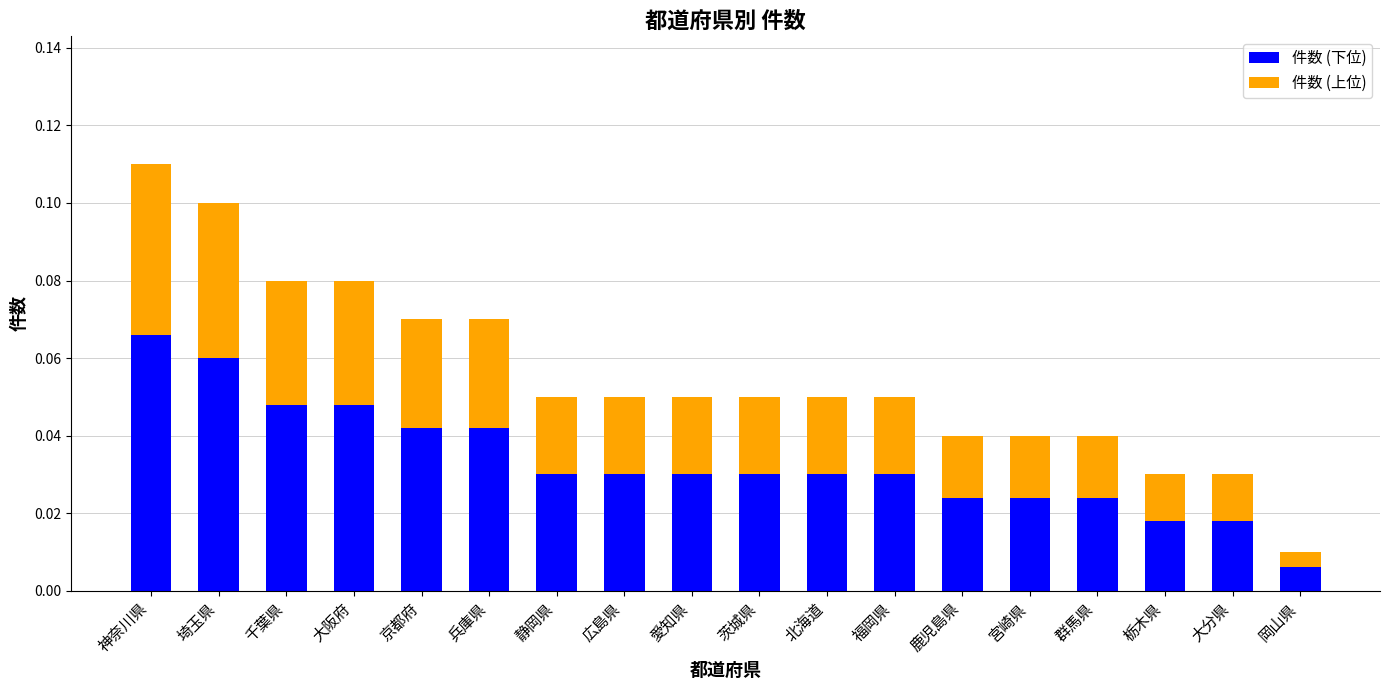

Where is 件数 (下位) nearest to the value 0?

岡山県